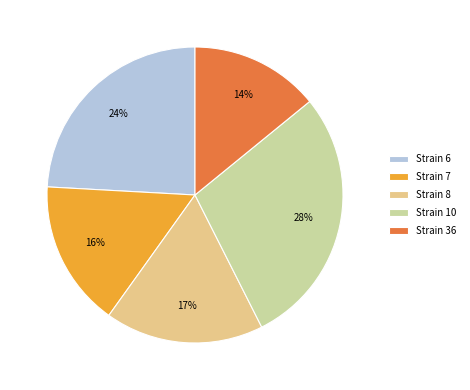

Is the sum of Strain 7 and Strain 6 greater than half?

No